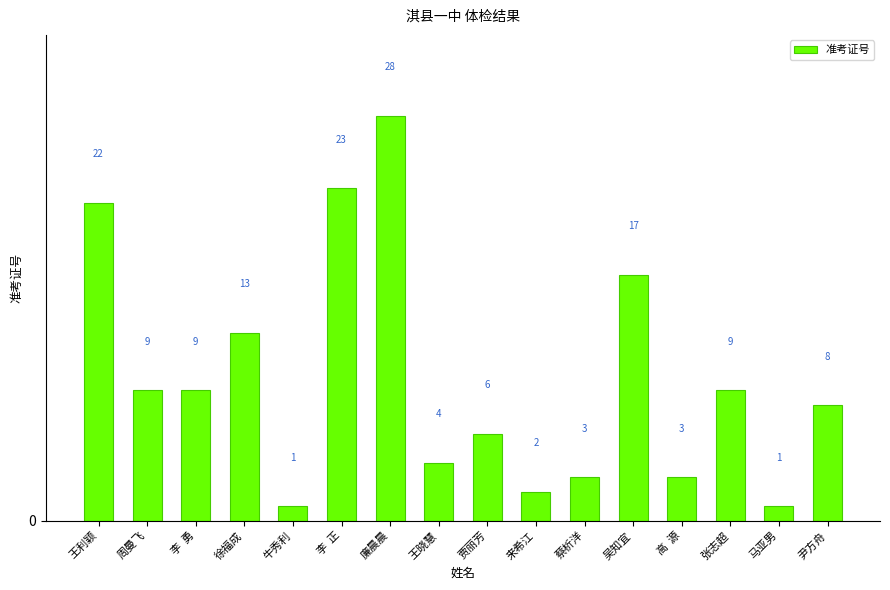

Reading right to left, list all the values displayed in this chart.

8	1	9	3	17	3	2	6	4	28	23	1	13	9	9	22